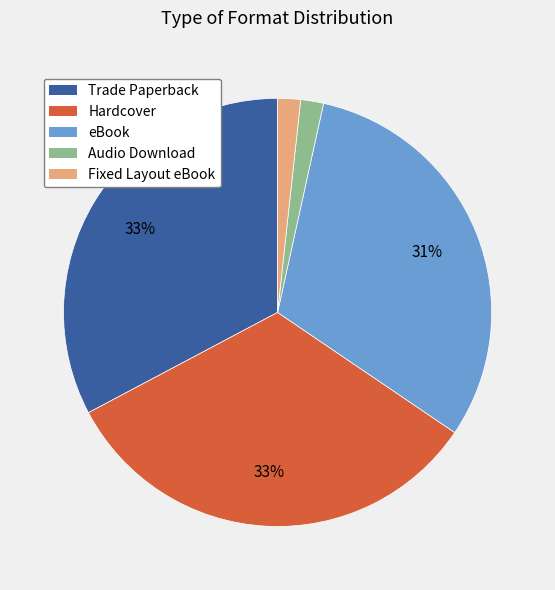

Is it true that Hardcover is 46% of the pie?

False